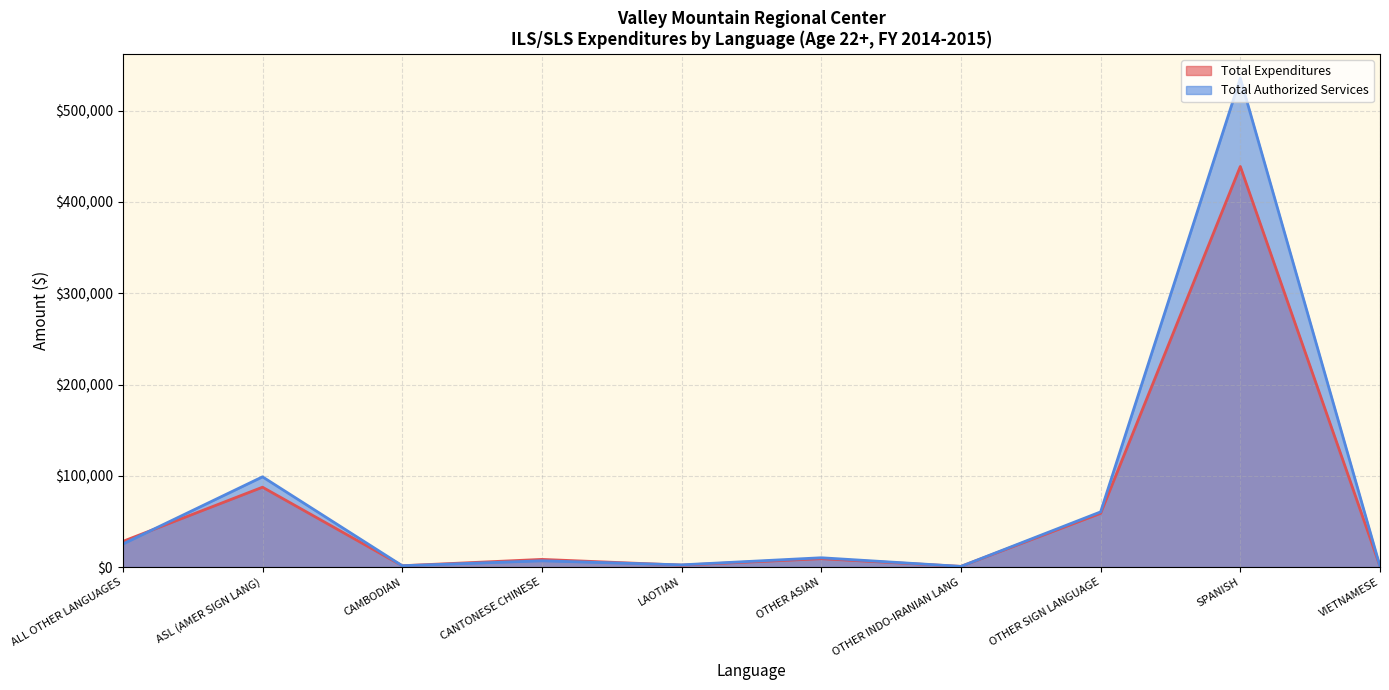

The value of Total Expenditures at SPANISH is 186402.1. True or false?

False